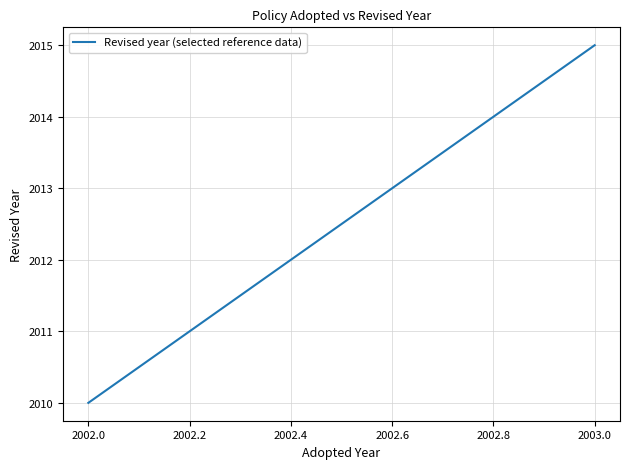

How many values are below 2015?

1